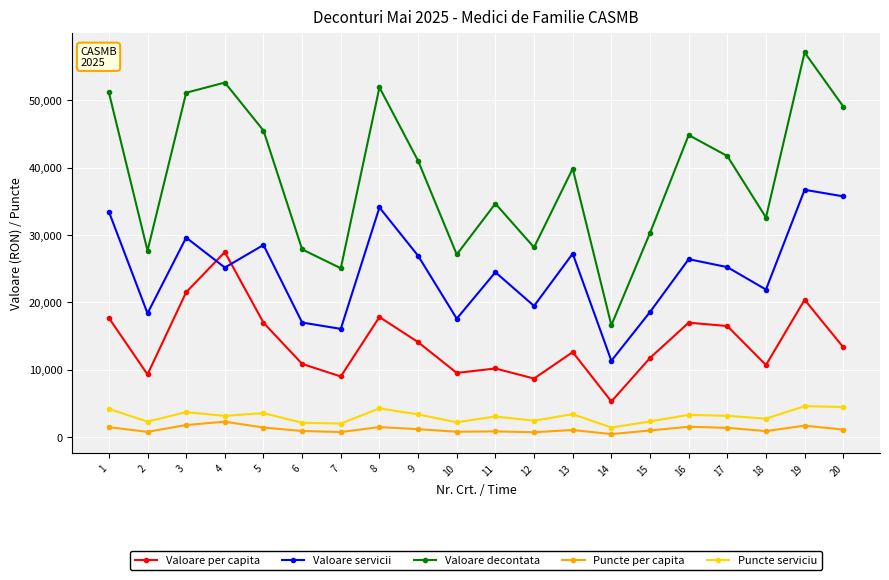

True or false: Valoare servicii has a value of 5546.4 at 11.

False